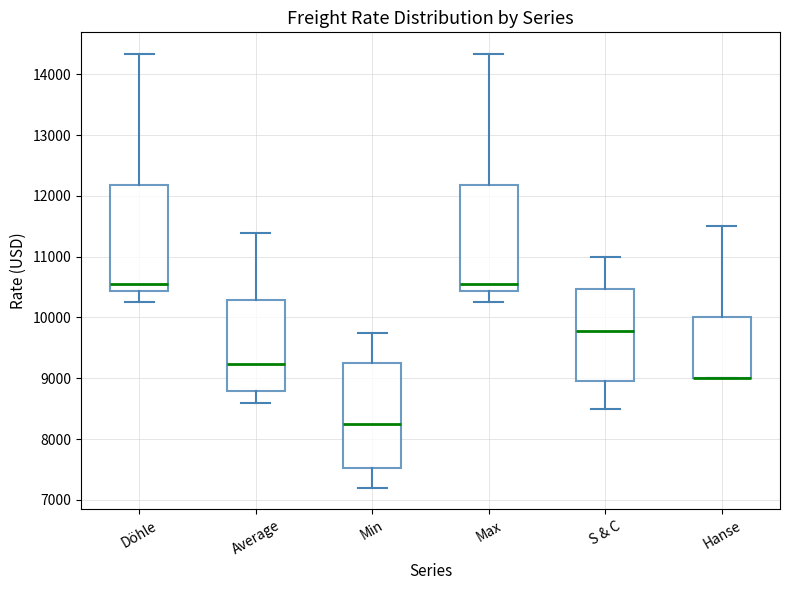

Reading left to right, transcribe this box plot: for each box, give where its median line is, the range the box spans, and where its two whiskers end, as read against the y-axis. The values are not printed on the chart, so give them approximately, as read against the axis.

Döhle: median 10600, box 10400 to 12200, whiskers 10300 to 14300
Average: median 9200, box 8800 to 10300, whiskers 8600 to 11400
Min: median 8300, box 7500 to 9300, whiskers 7200 to 9800
Max: median 10600, box 10400 to 12200, whiskers 10300 to 14300
S & C: median 9800, box 9000 to 10500, whiskers 8500 to 11000
Hanse: median 9000 (drawn on the box's lower edge), box 9000 to 10000, whiskers 9000 to 11500